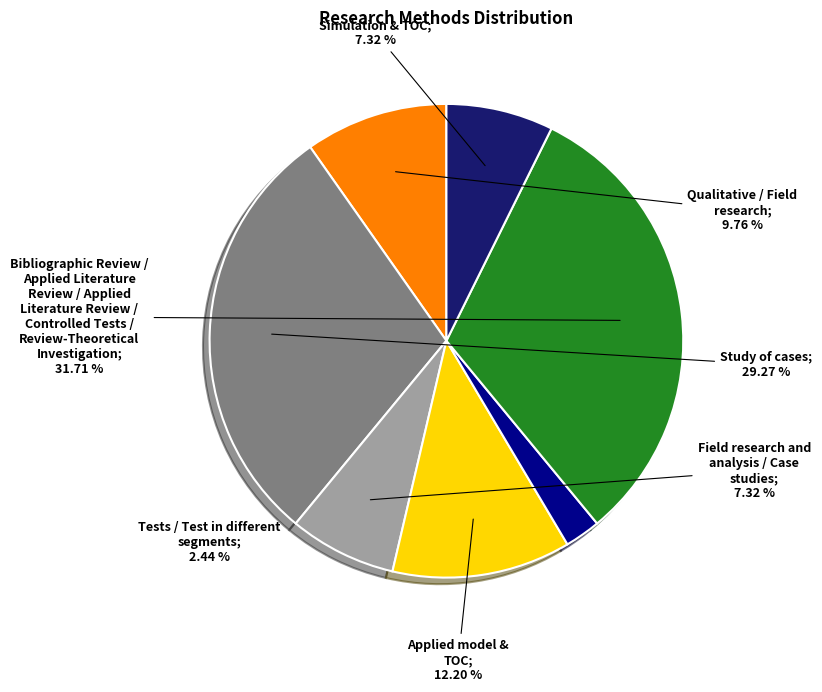

Is there a majority slice in this chart?

No